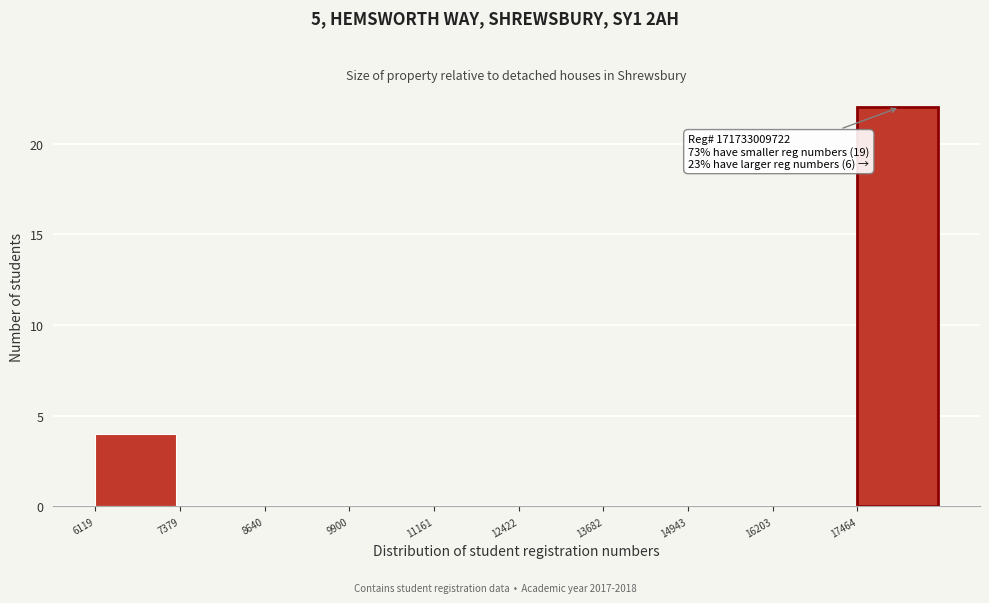

Reading left to right, what are all the values shown in this chart?

6119=4	7379=0	8640=0	9900=0	11161=0	12422=0	13682=0	14943=0	16203=0	17464=22